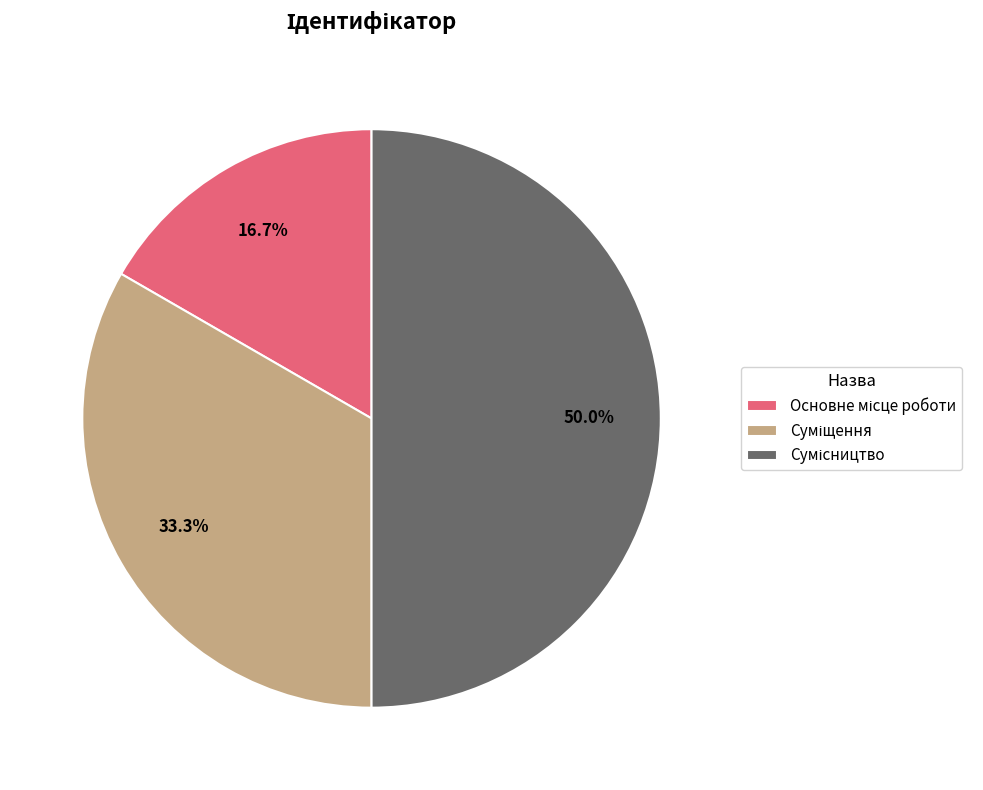

What is the change in value from Основне місце роботи to Сумісництво?

+2